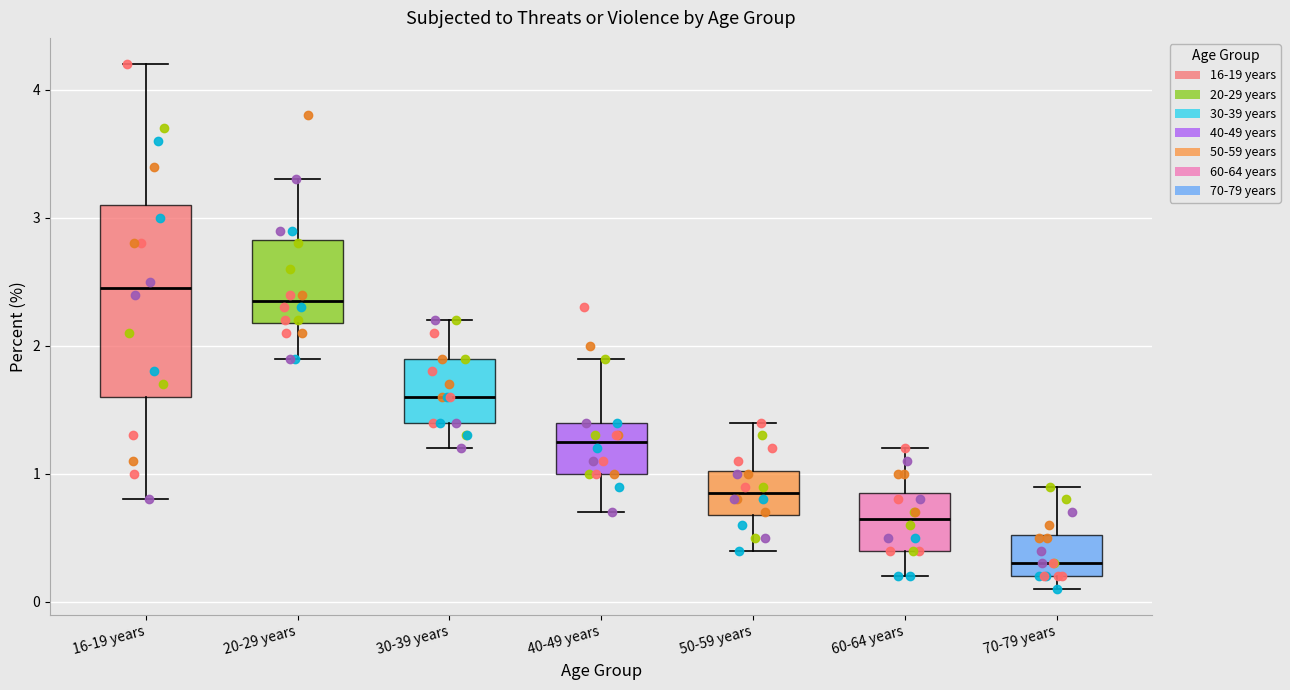

Which box has the lowest median line?

70-79 years